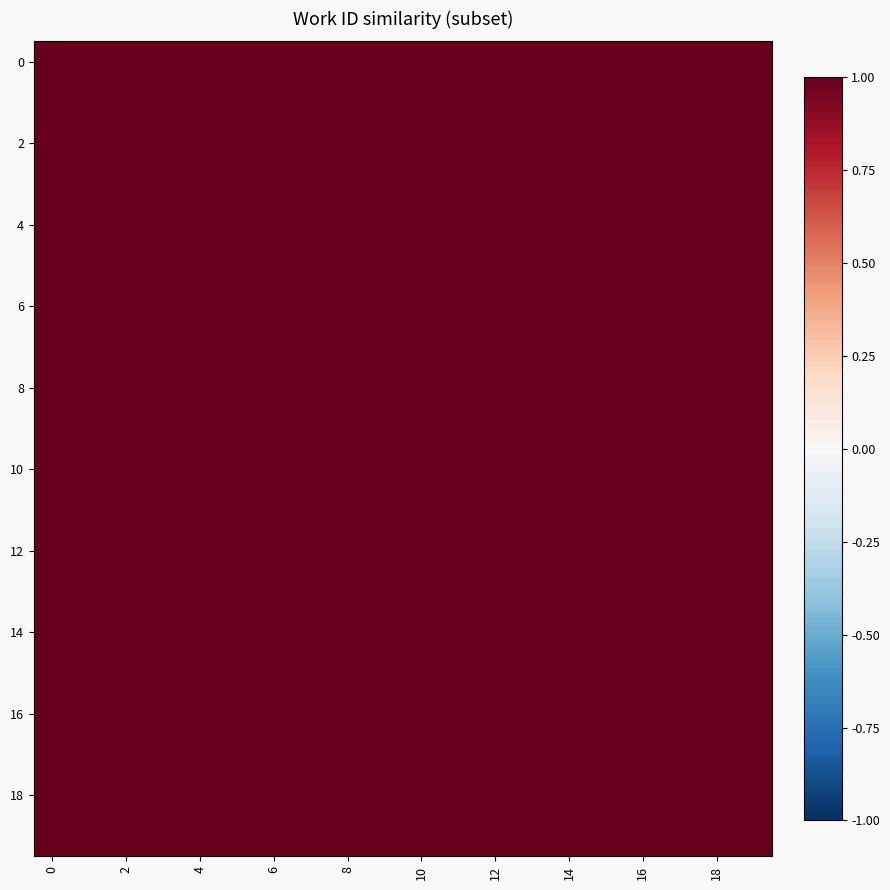

How many categories are shown in the chart?

20